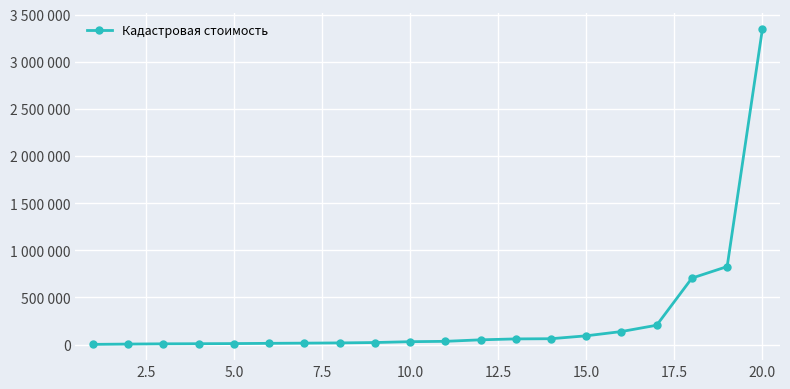

Is this an area chart (filled region under the line)?

No